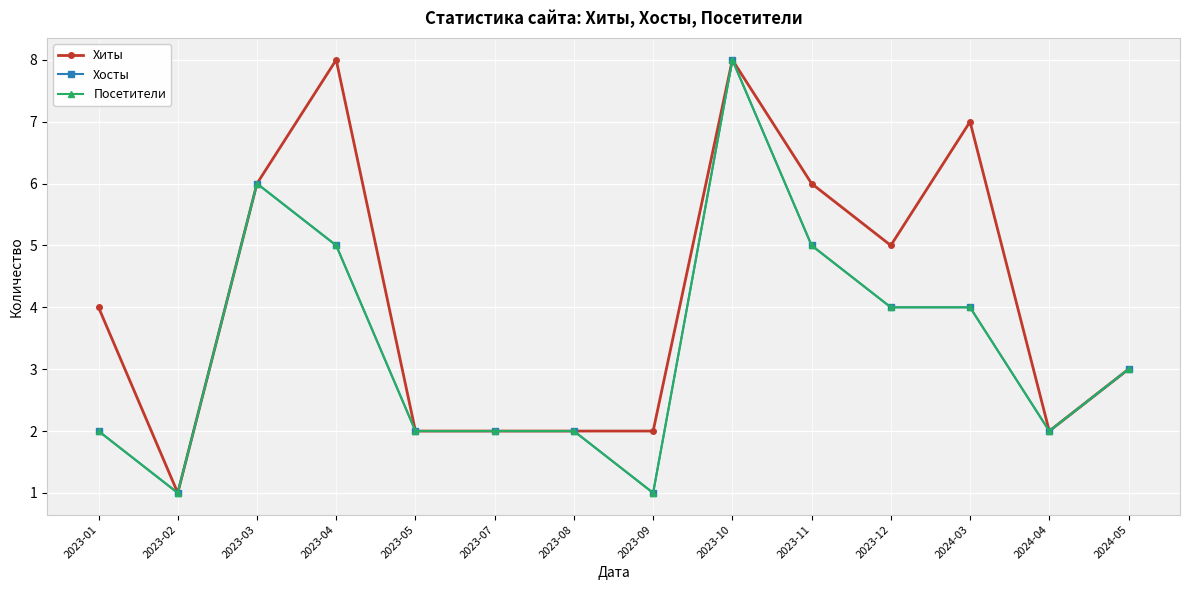

At which category does Посетители reach its first local peak?

2023-03